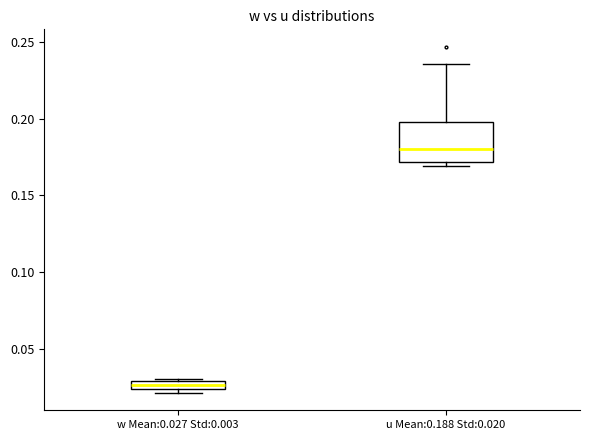

Where is the lower edge of the box for w Mean:0.027 Std:0.003 on the y-axis? The values are not printed on the chart, so give them approximately, as read against the axis.

0.025